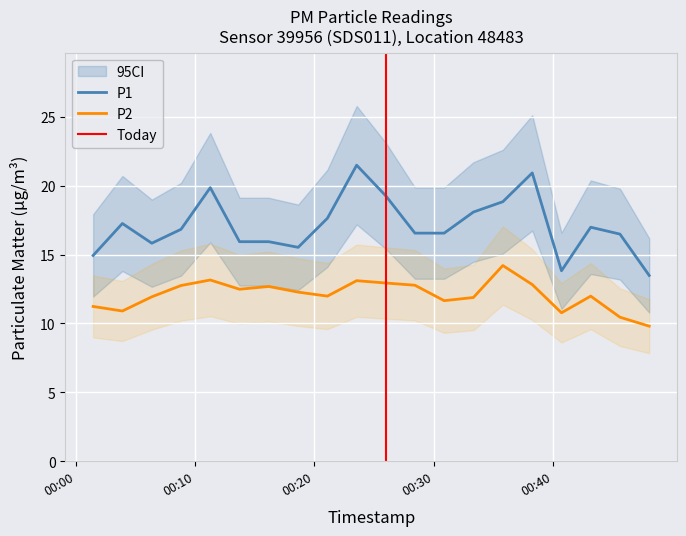

How many data points in P1 are less than 16?

7